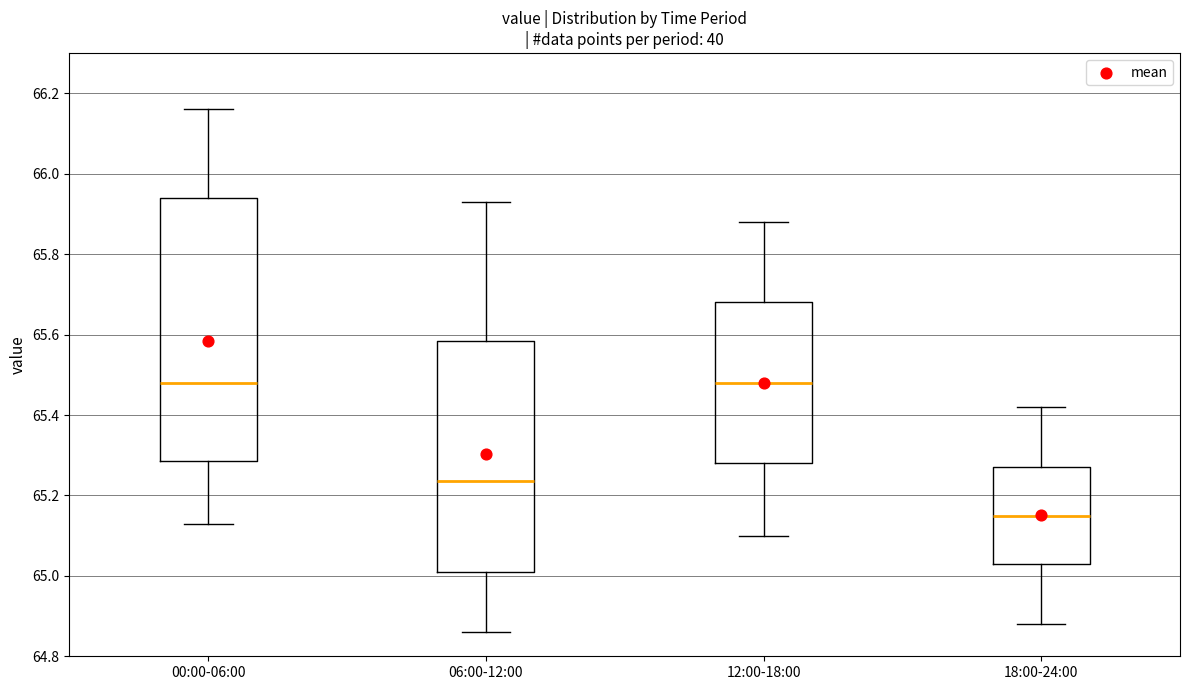

Which box has the lowest median line?

18:00-24:00